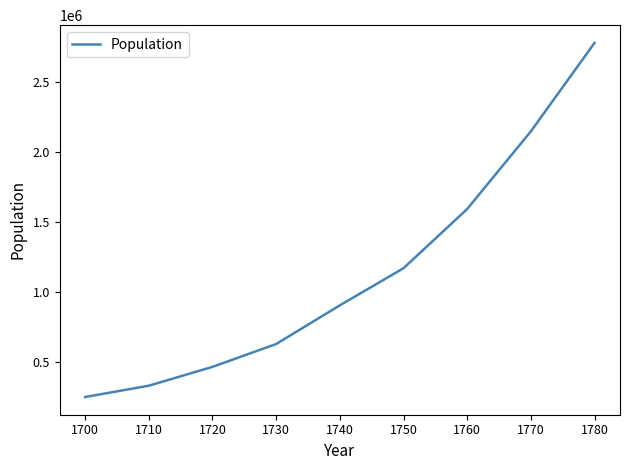

Is it true that the value at 1710 is 753289?

False